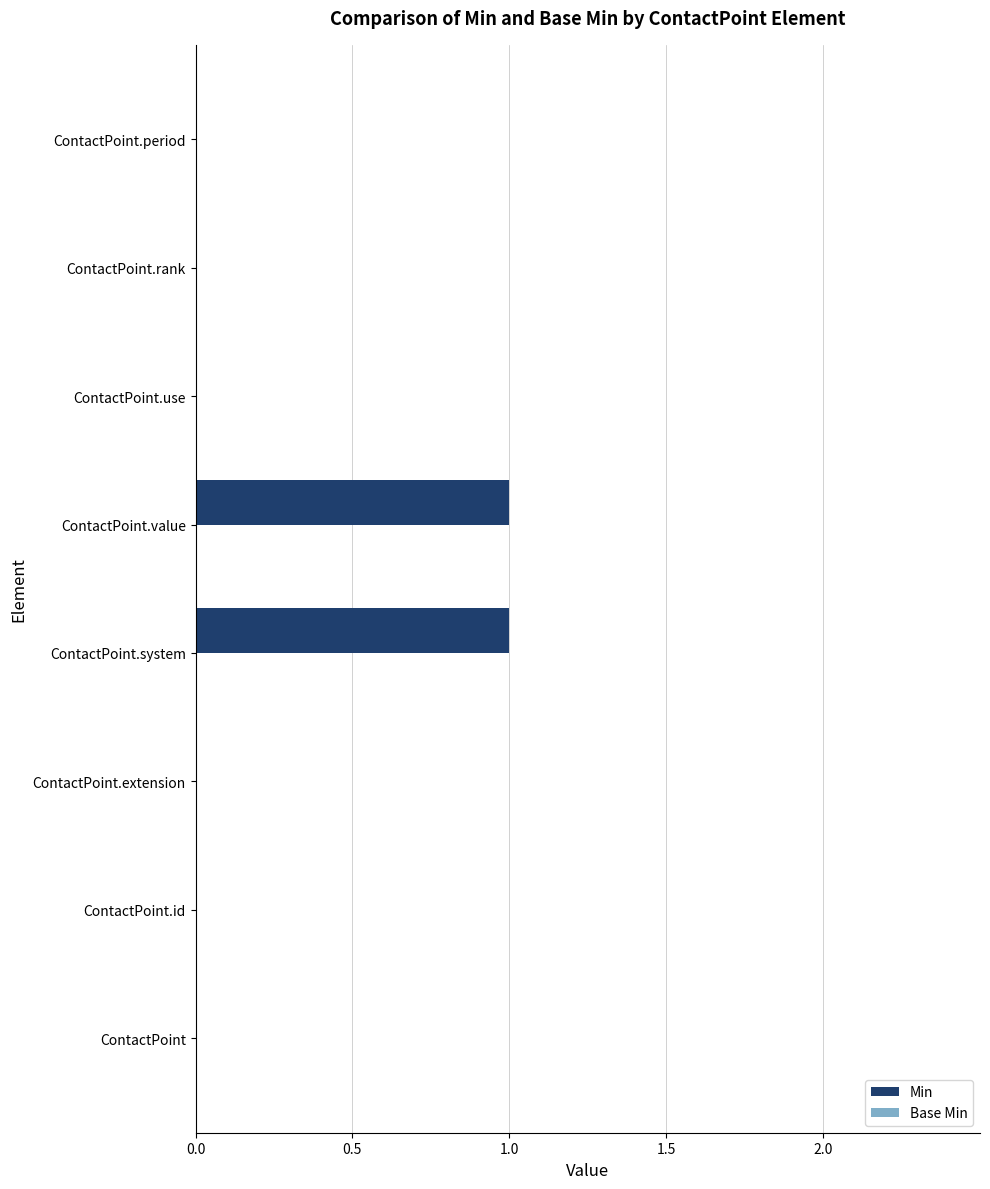

Which has a higher value, ContactPoint.rank or ContactPoint.value?

ContactPoint.value